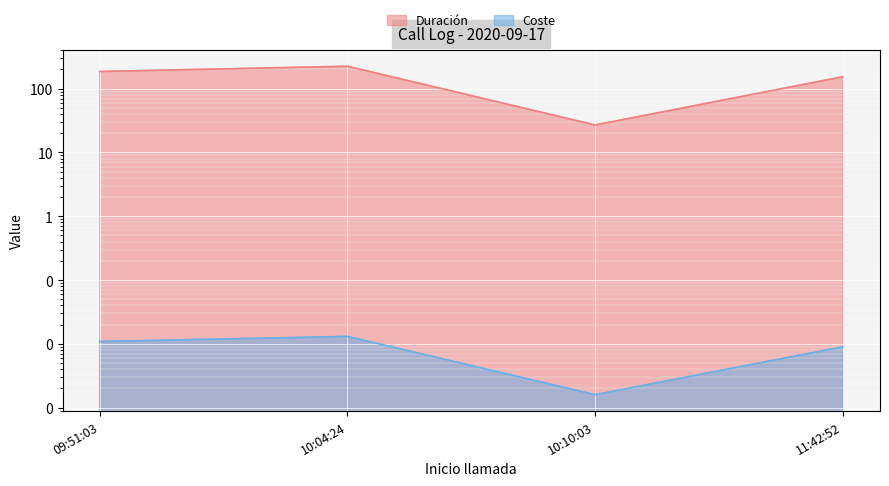

What is the lowest value of the Duración series?

27.0